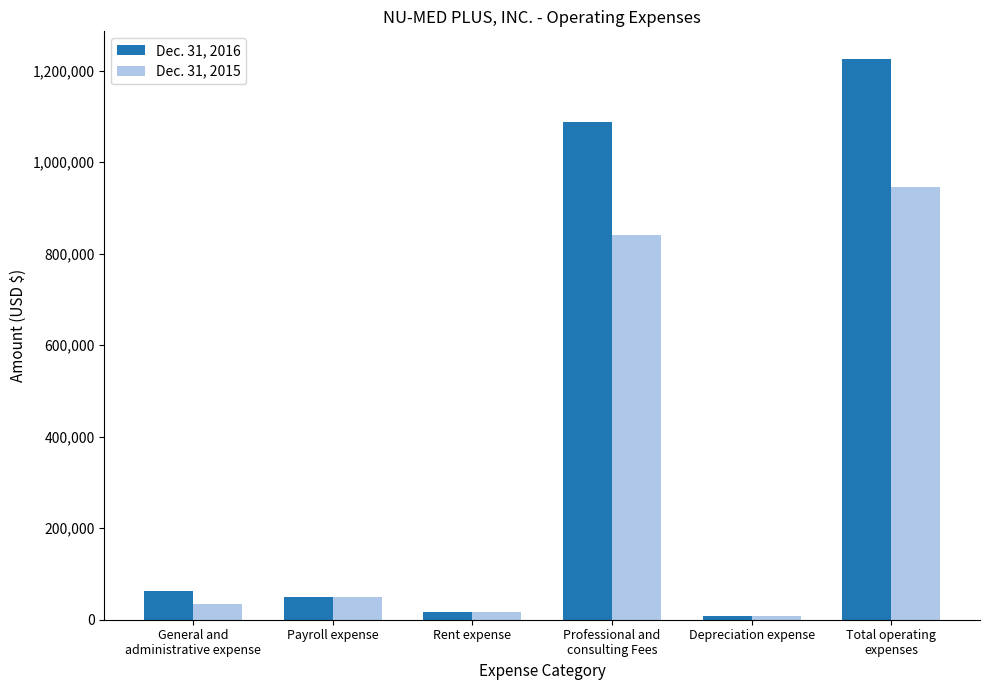

True or false: Dec. 31, 2016 has a value of 49563 at Payroll expense.

True